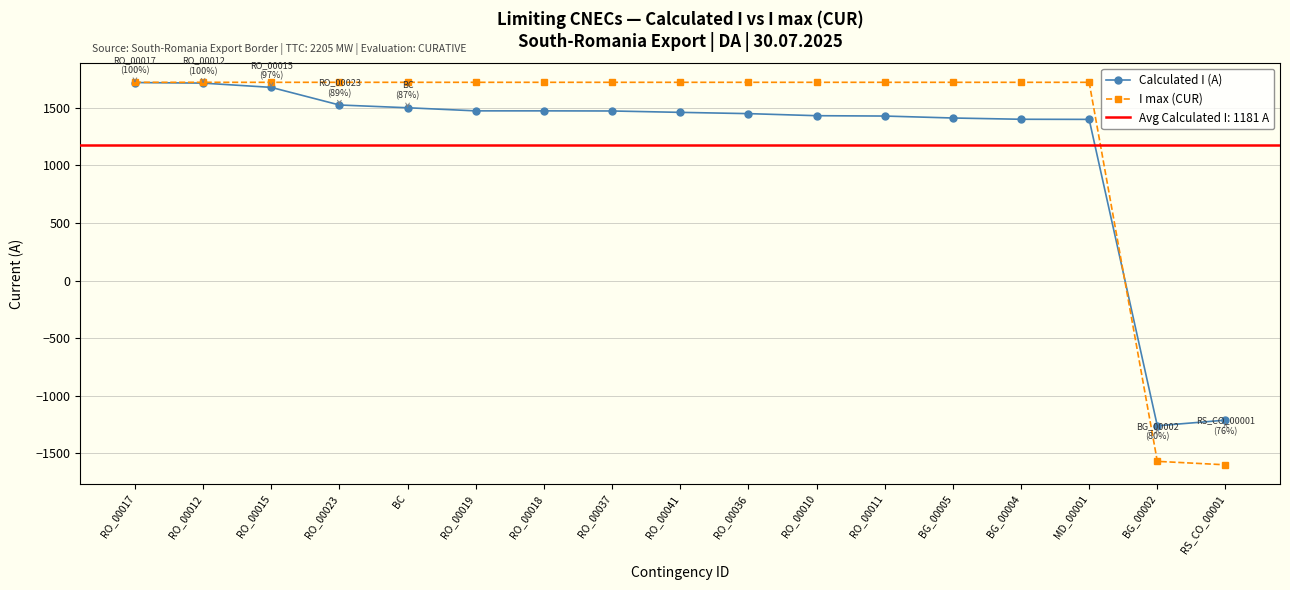

Between which two adjacent categories do Calculated I (A) and I max (CUR) first intersect?

MD_00001 and BG_00002